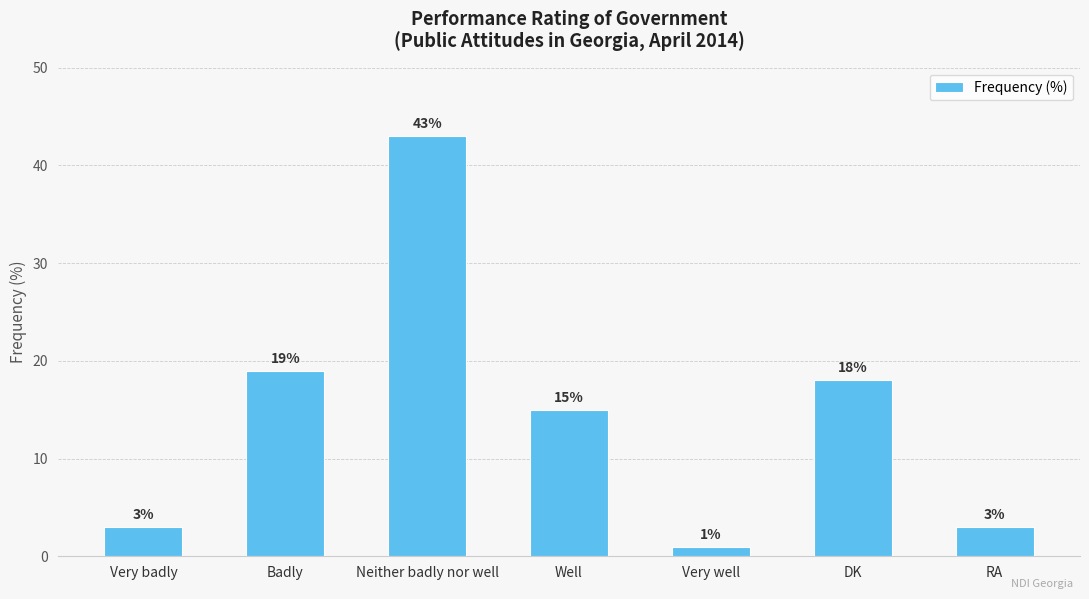

What is the label of the 3rd bar from the left?

Neither badly nor well